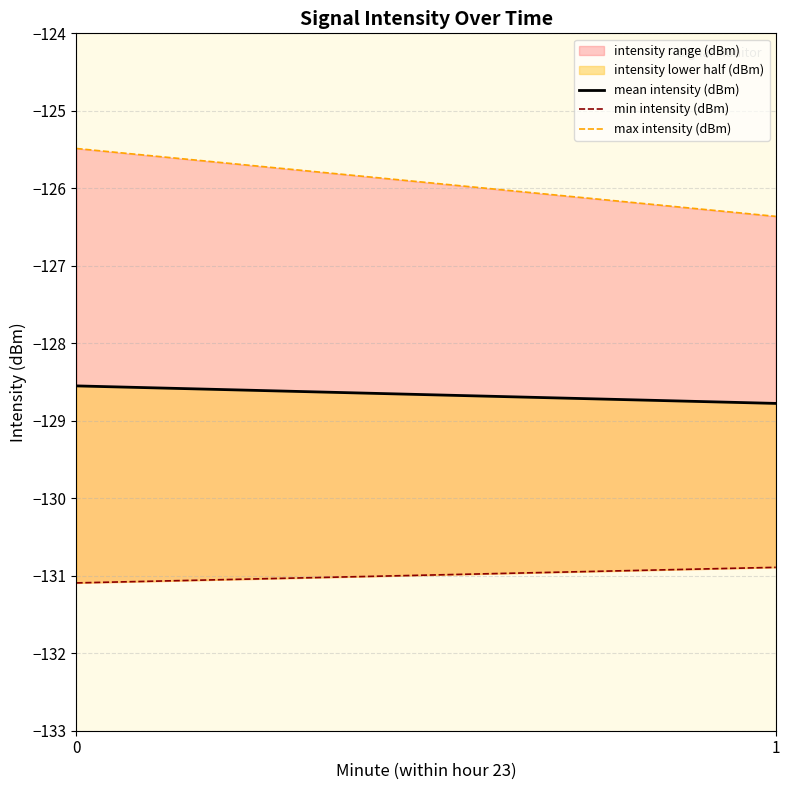

What is the value of the max intensity (dBm) point at the 2nd from the left?

-126.4